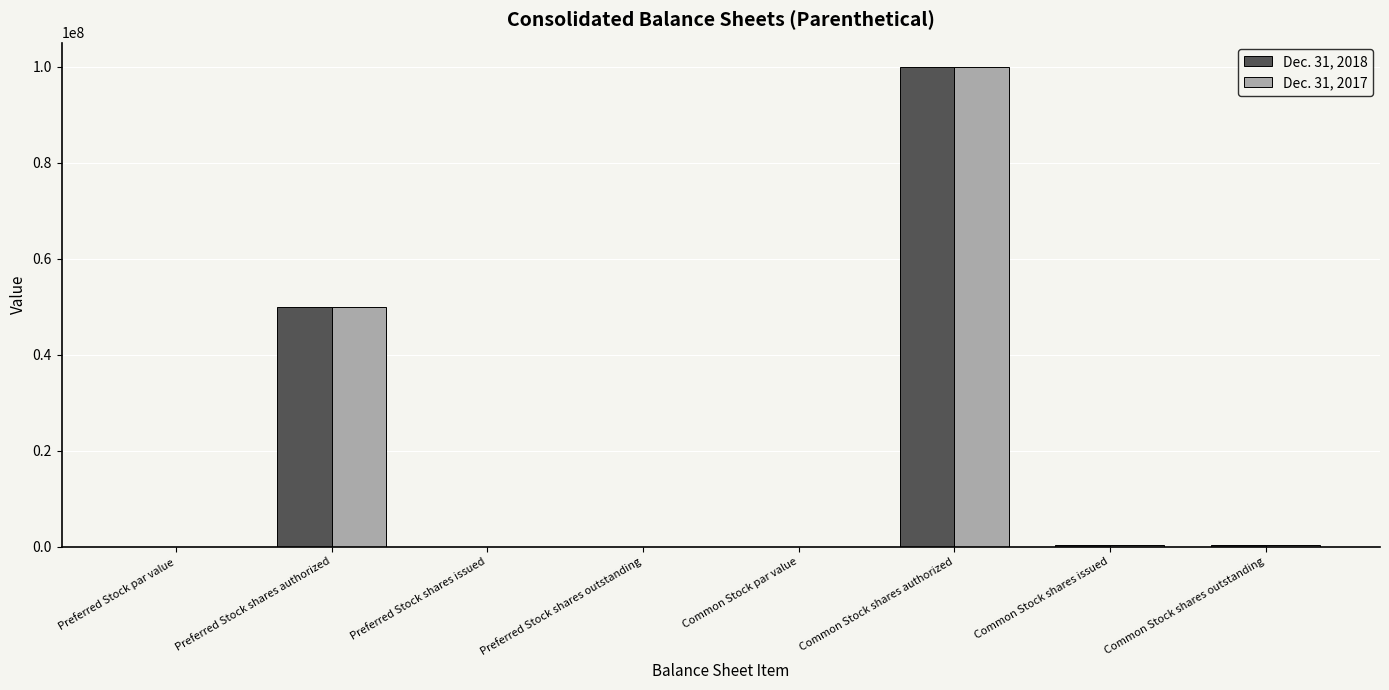

At which category is the sum across all series the highest?

Common Stock shares authorized